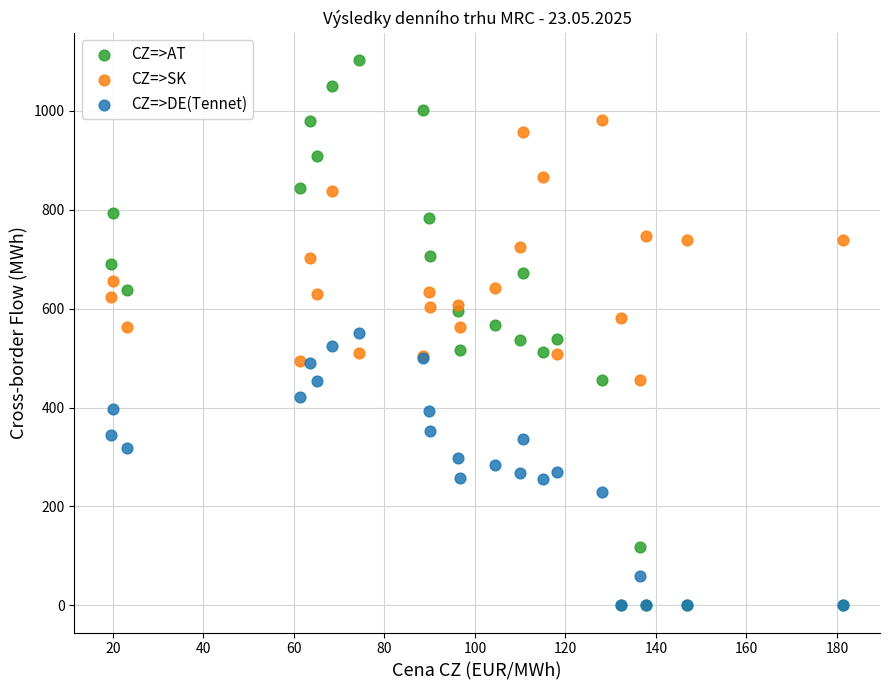

What are all the series names shown in the legend?

CZ=>AT, CZ=>SK, CZ=>DE(Tennet)